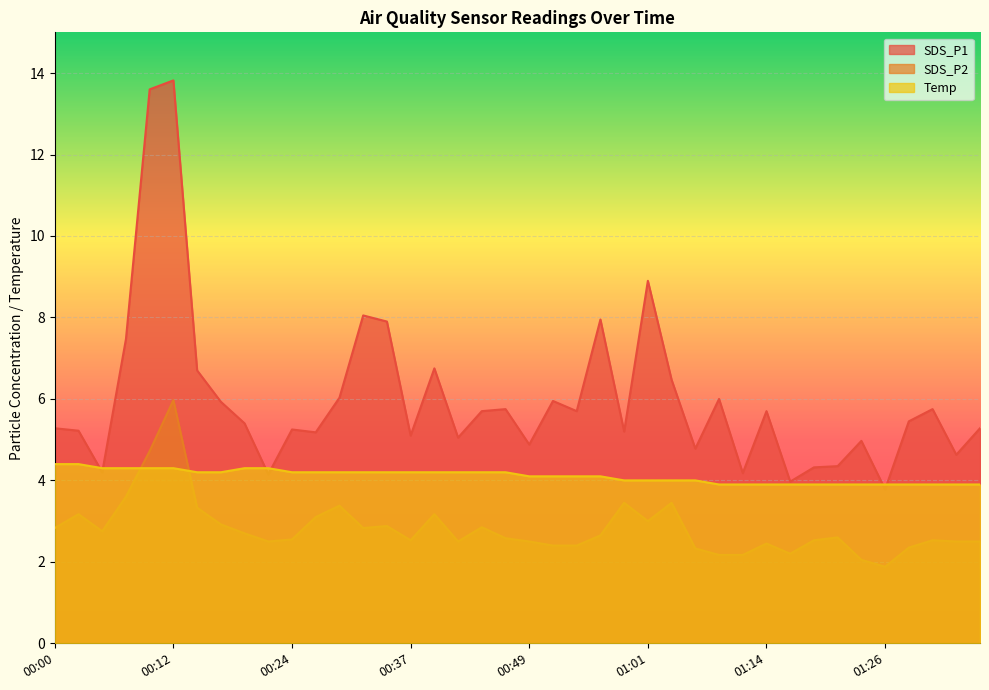

Rank the series by their maximum value, from lowest to highest.

Temp, SDS_P2, SDS_P1